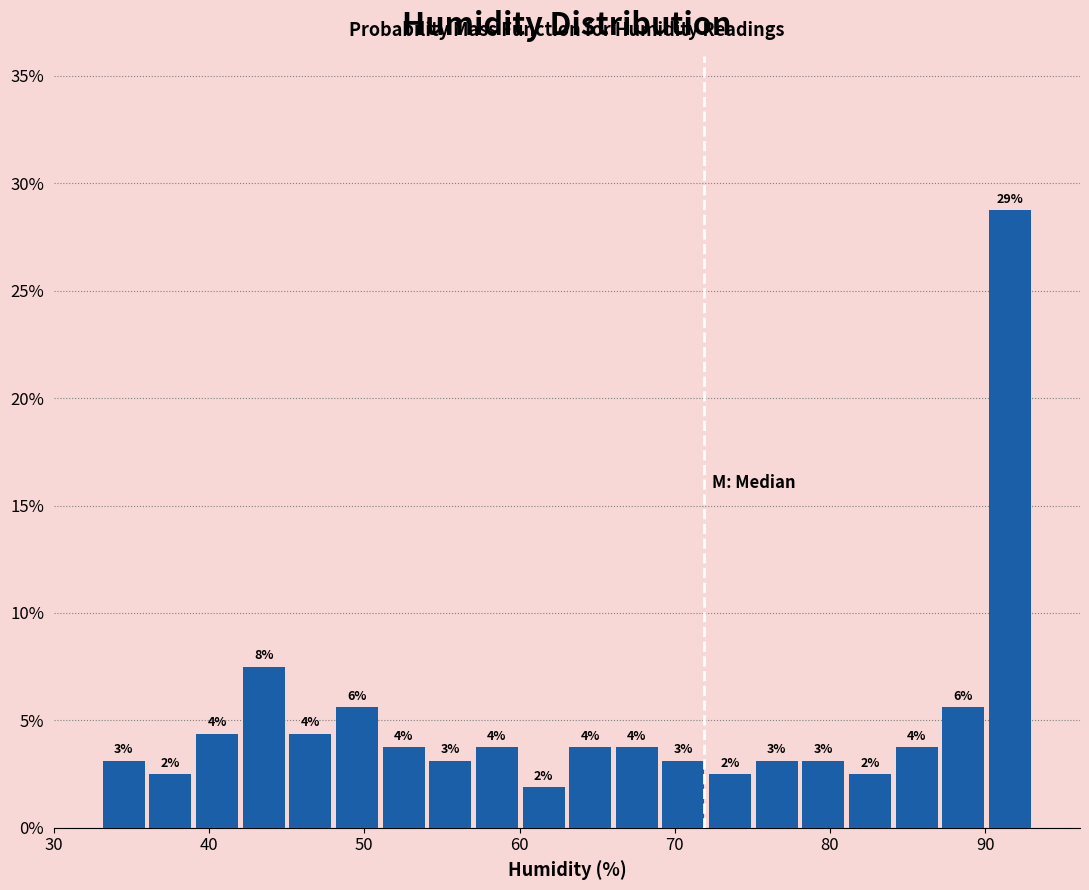

Around what value on the x-axis is the tallest bar? Give the approximate position of its centre, as read against the axis.

92